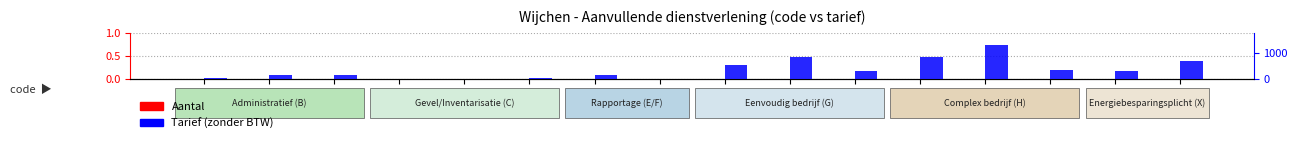

Is the value of Tarief (zonder BTW) at B3 greater than the value of Aantal at H3?

Yes